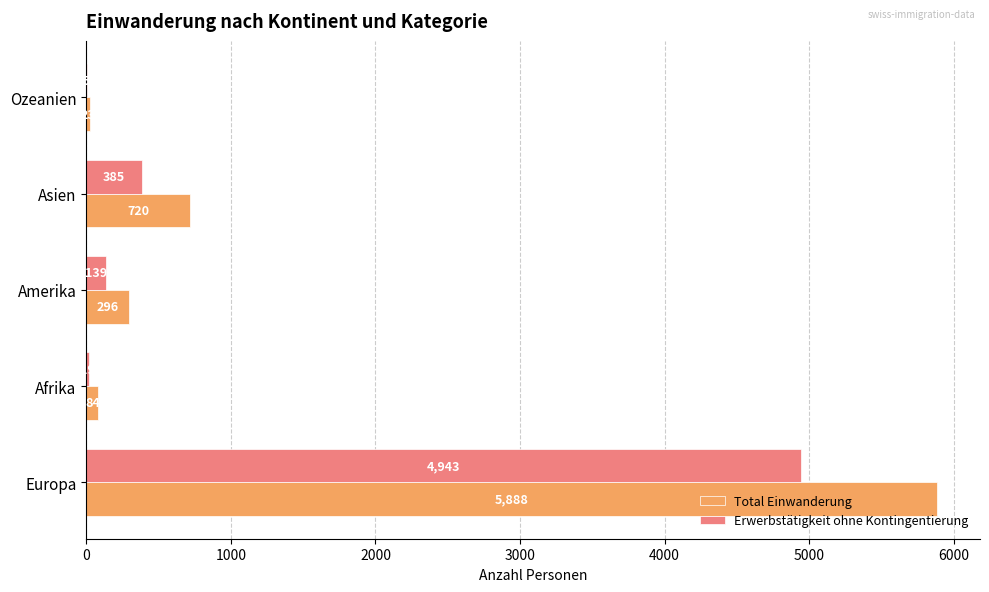

What is the sum of the Erwerbstätigkeit ohne Kontingentierung values at Afrika and Asien?

404